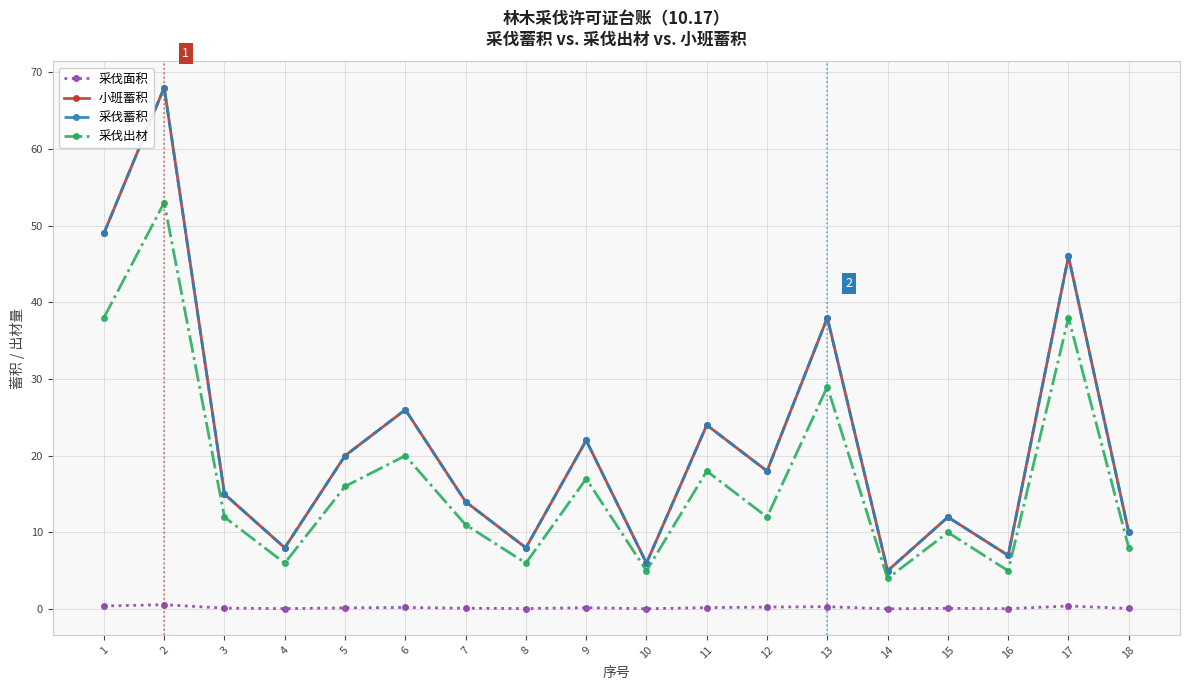

How many lines are shown in the chart?

4